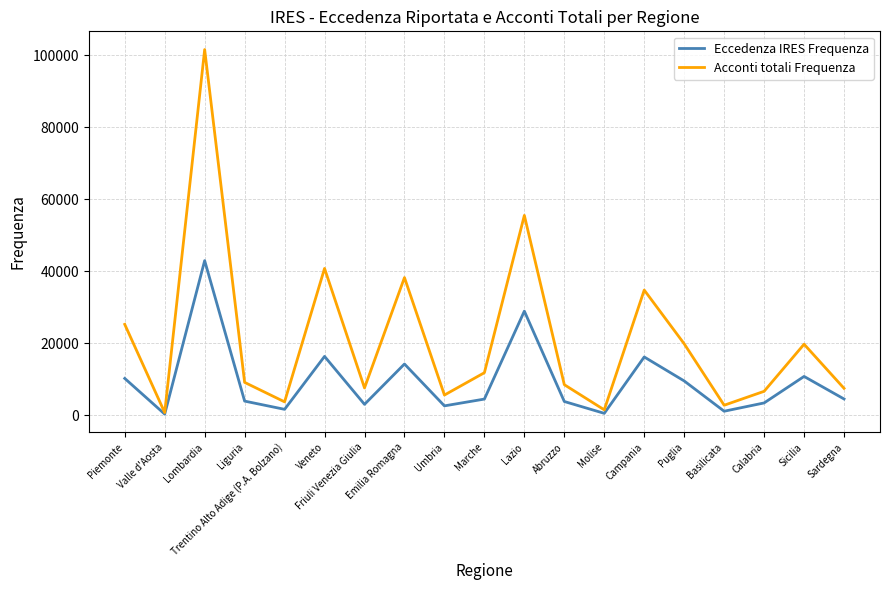

Rank the series by their maximum value, from highest to lowest.

Acconti totali Frequenza, Eccedenza IRES Frequenza